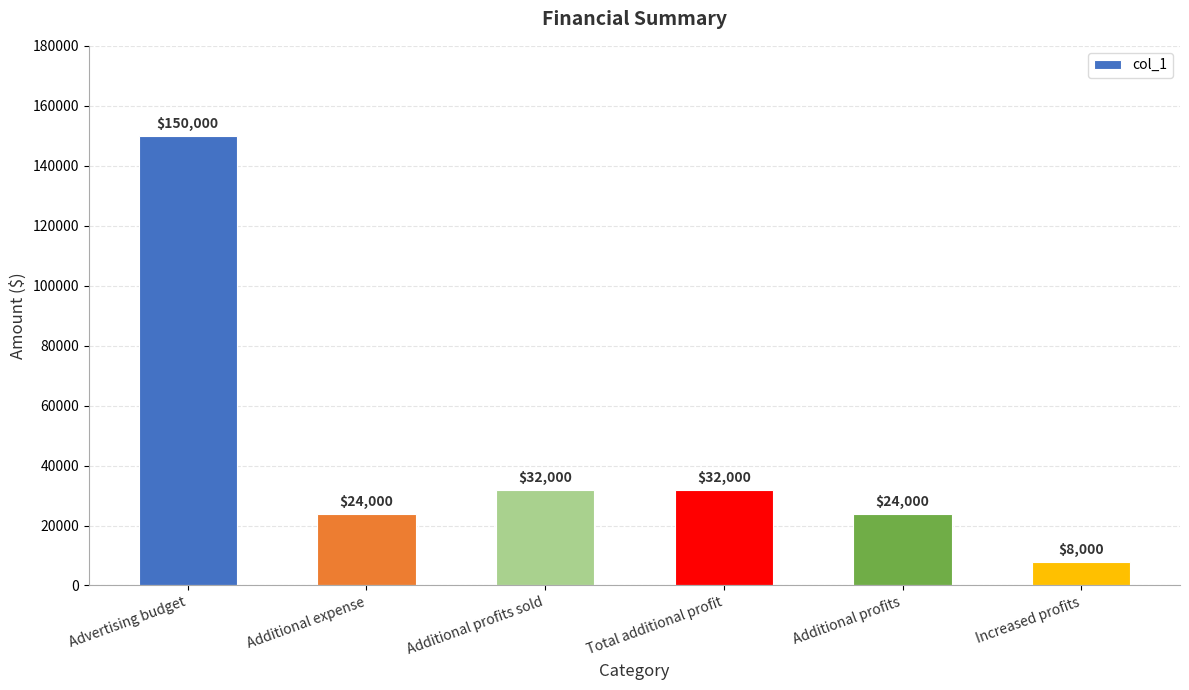

What is the difference between the maximum and second lowest values?

126000